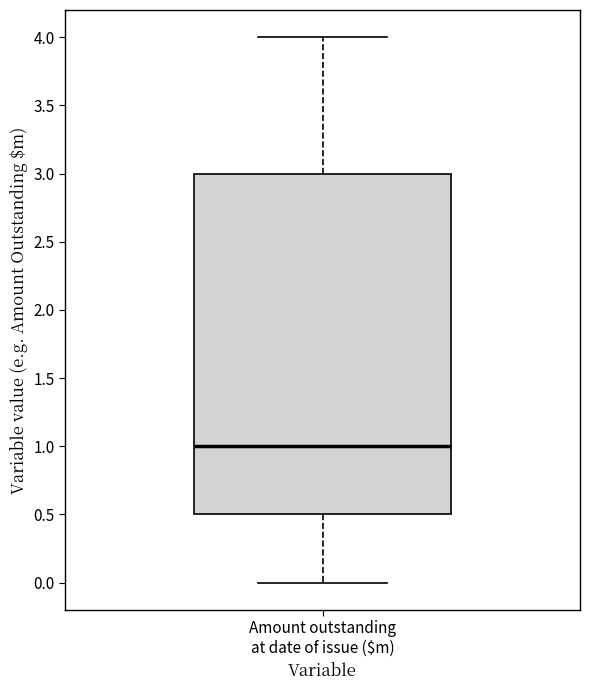

Transcribe this box plot: give where the median line is, the range the box spans, and where the two whiskers end, as read against the y-axis. The values are not printed on the chart, so give them approximately, as read against the axis.

median 1.0, box 0.5 to 3.0, whiskers 0.0 to 4.0